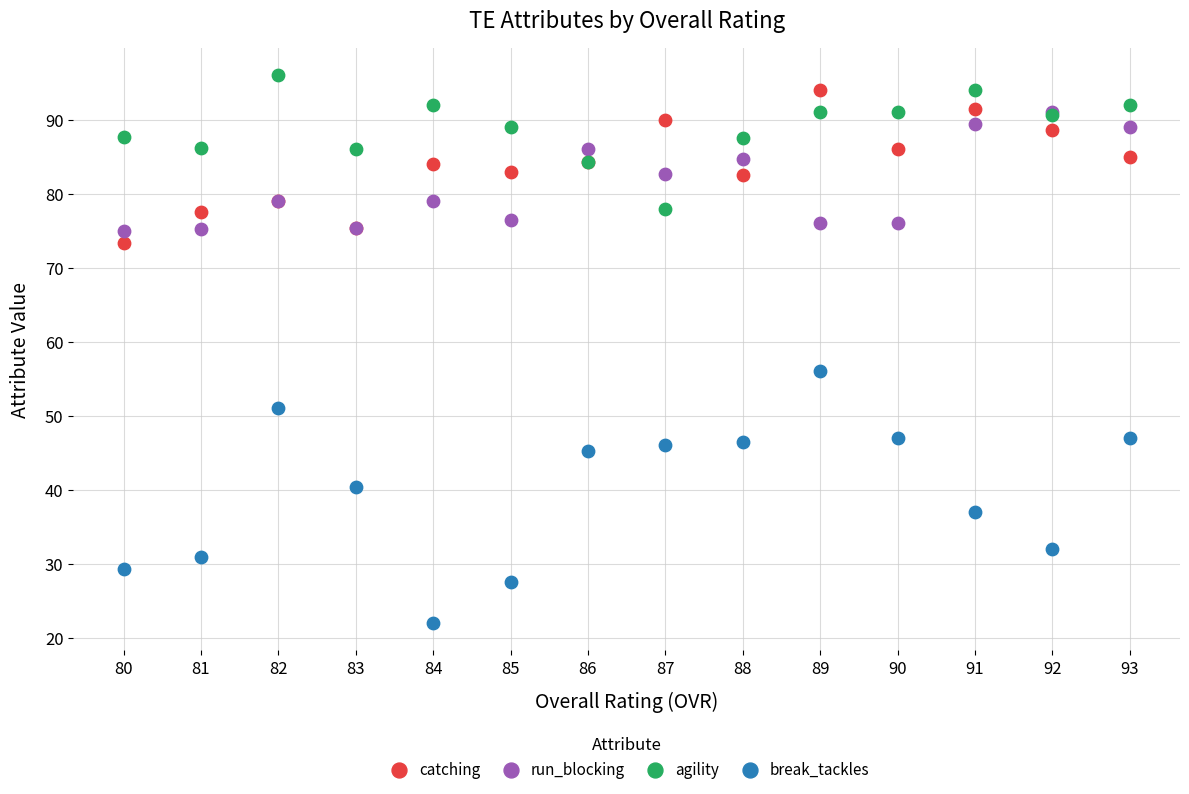

What are all the series names shown in the legend?

catching, run_blocking, agility, break_tackles